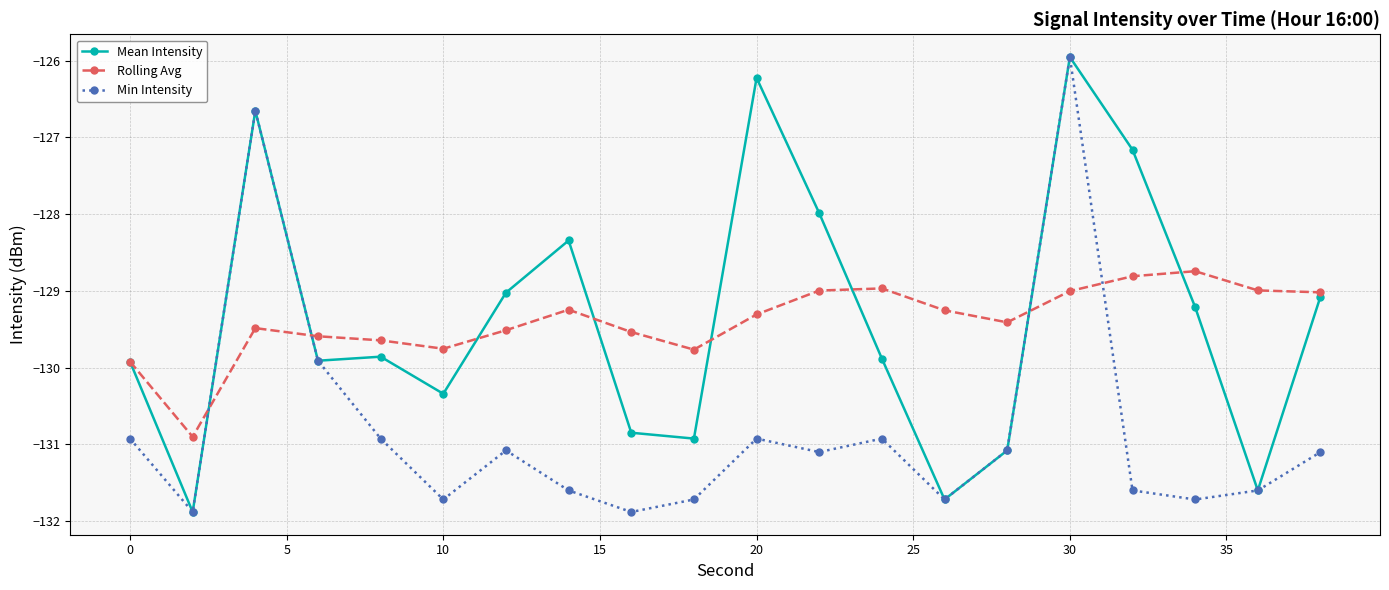

What is the value of the Rolling Avg point at the 4th from the left?

-129.6